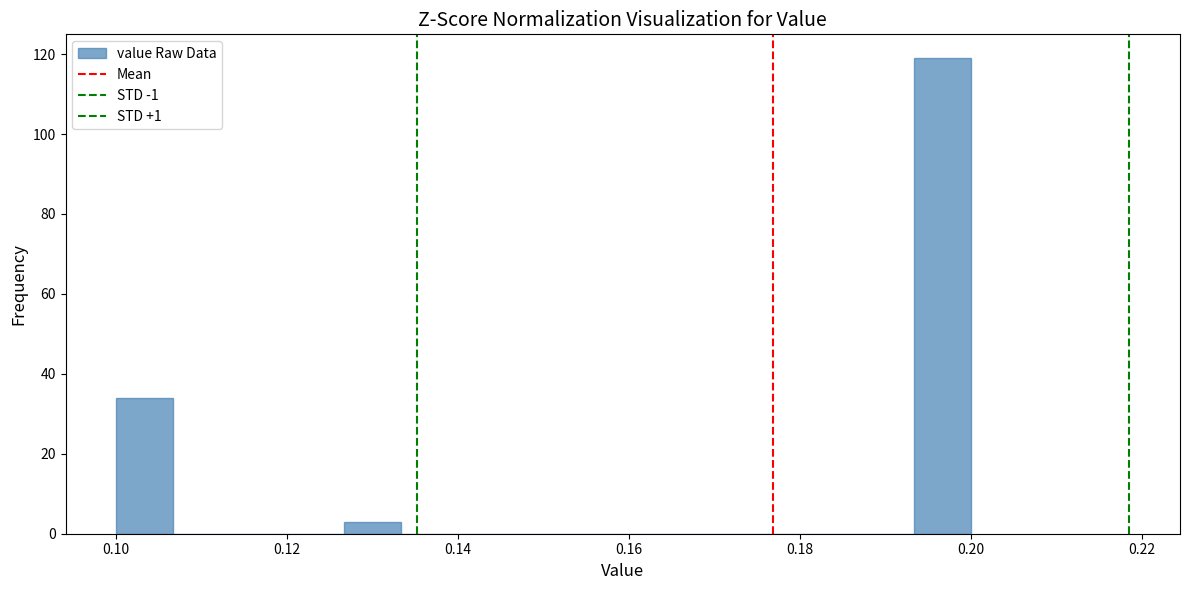

Read against the x-axis, roughly where is the centre of the tallest bar?

0.196